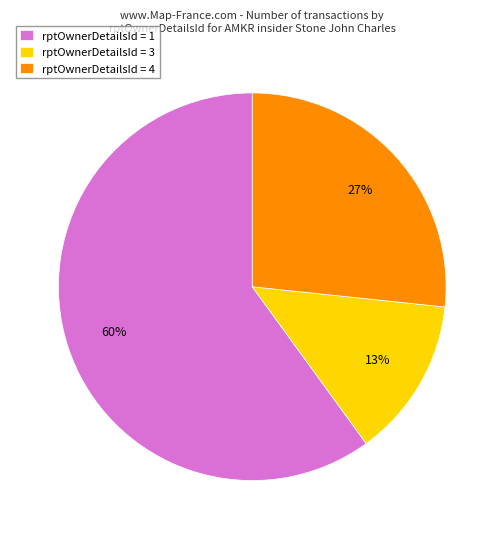

Does rptOwnerDetailsId = 1 account for over 50% of the chart?

Yes